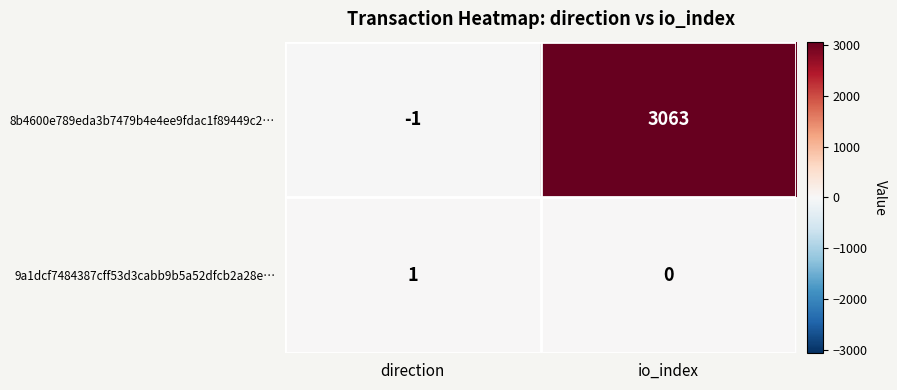

At which category is the sum across all series the highest?

io_index